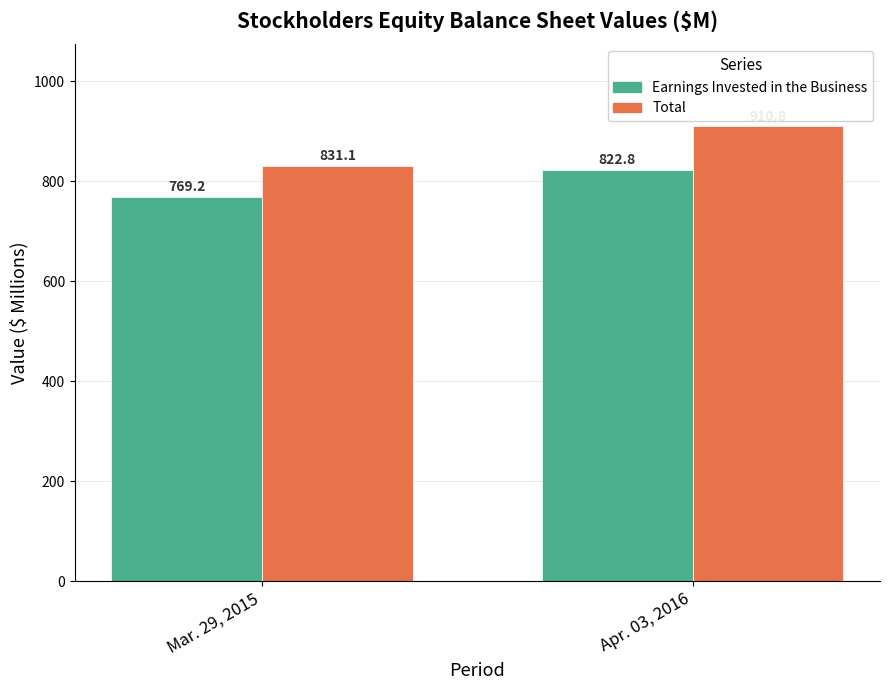

What is the value of the Total bar at the 2nd from the left?

910.8